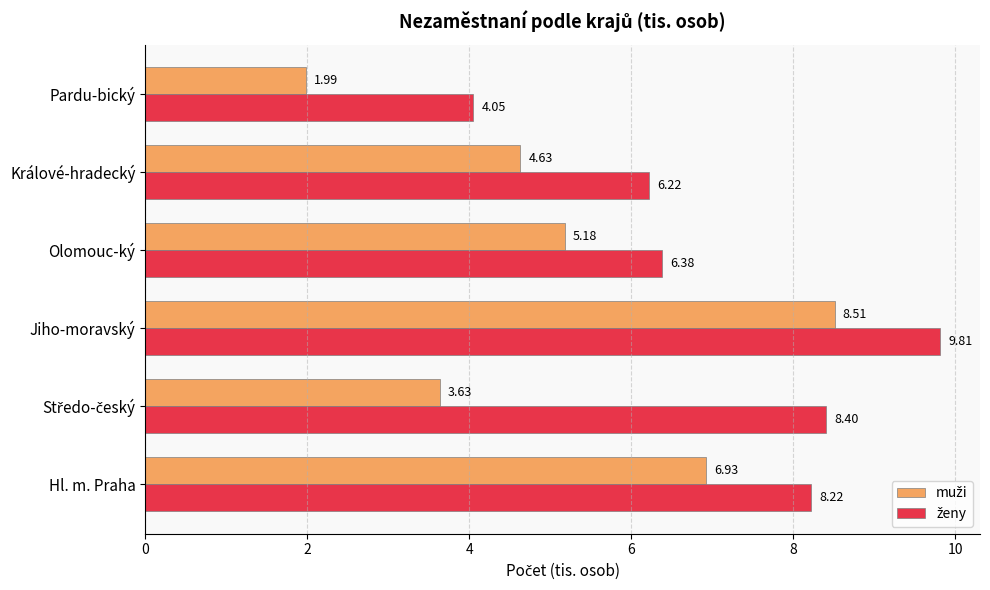

Which category has the highest value across all series?

Jiho-moravský